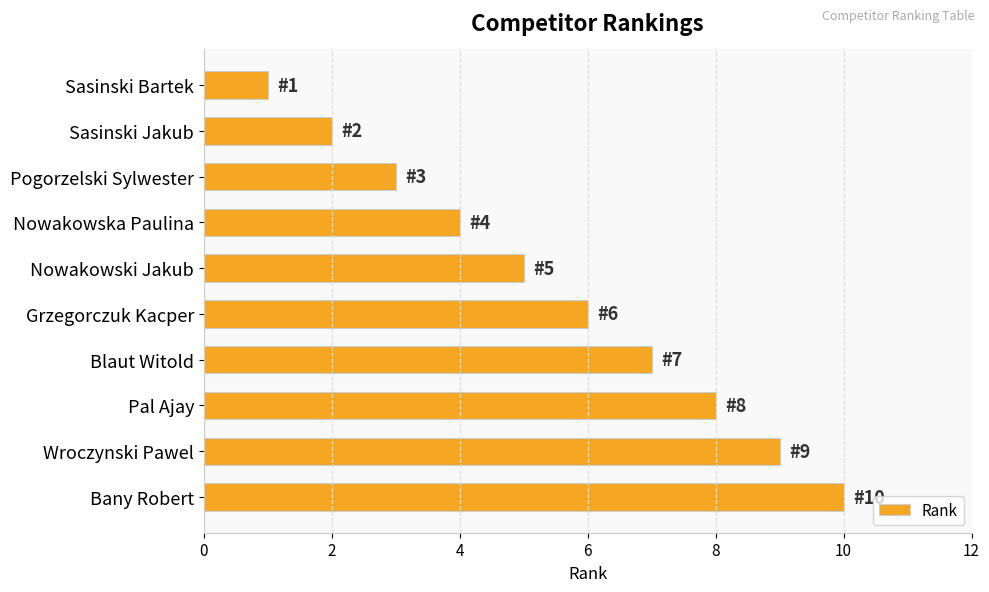

How many series are shown in this chart?

1